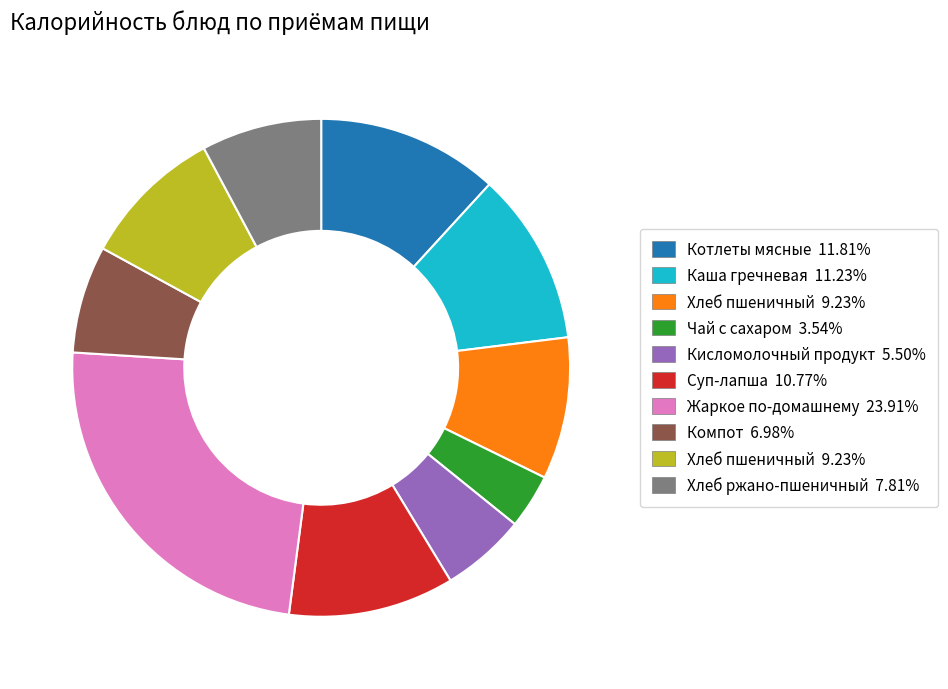

Is there any slice that represents more than half of the pie?

No